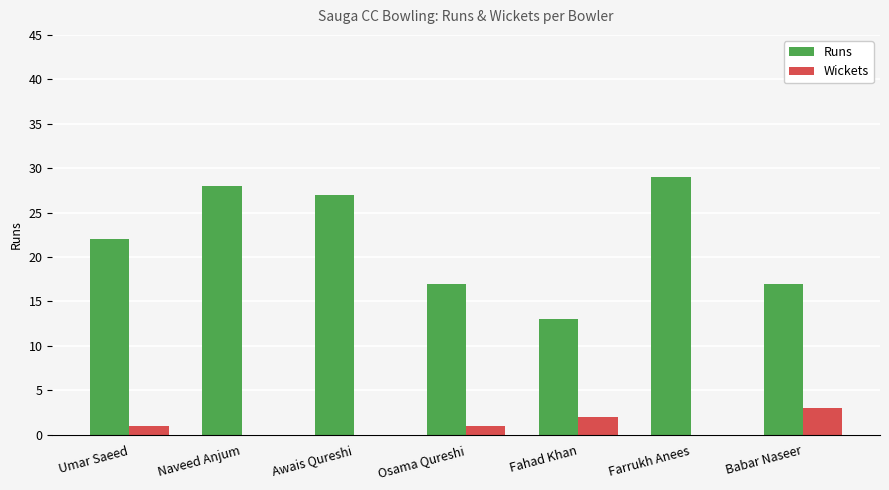

The value of Runs at Babar Naseer is 7. True or false?

False